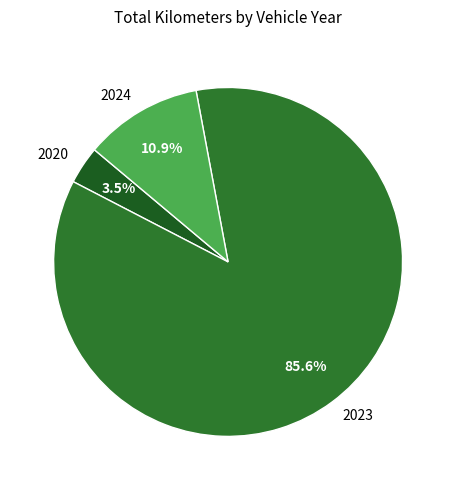

Is 2023 the majority of the pie?

Yes